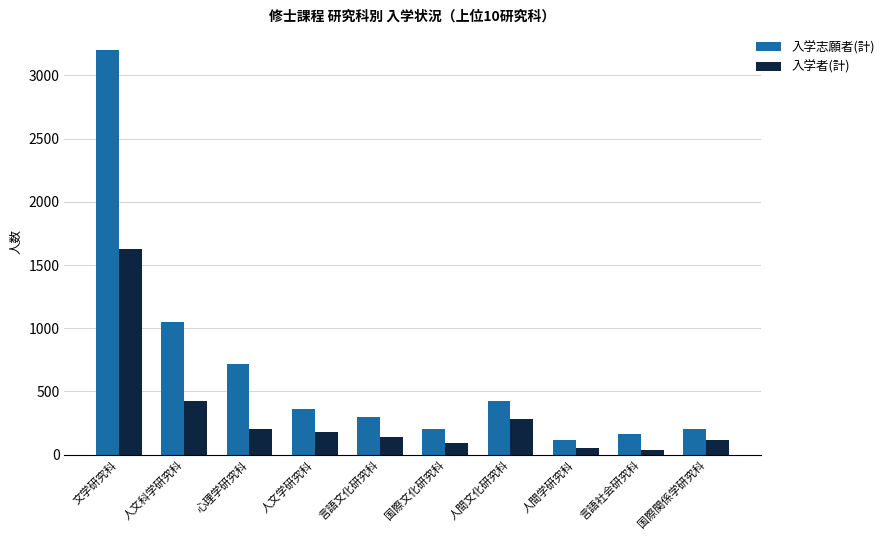

Which series changed the most between 人文学研究科 and 言語社会研究科?

入学志願者(計)